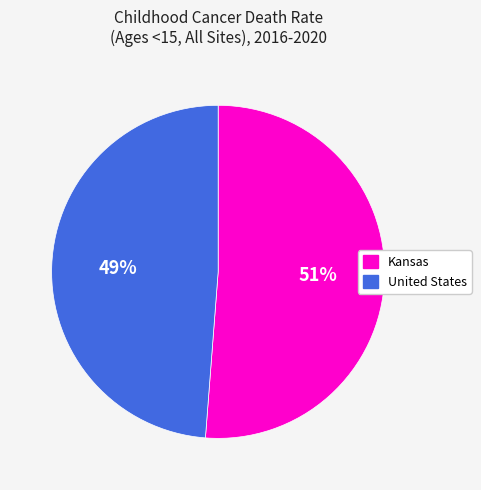

Is it true that Kansas is 41% of the pie?

False